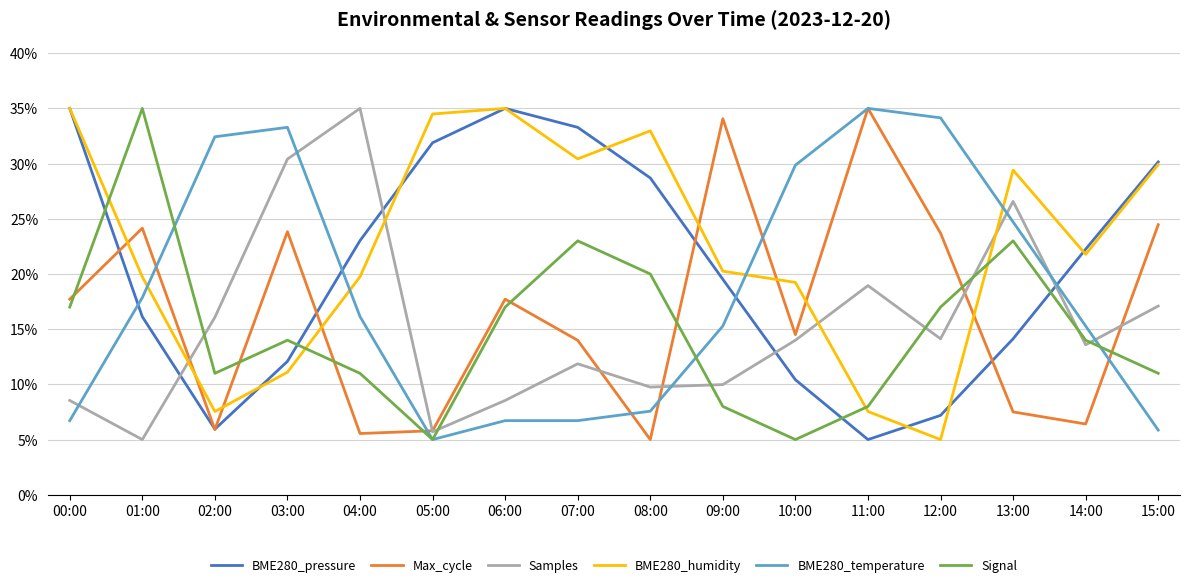

What is the highest value of the BME280_humidity series?

35.0